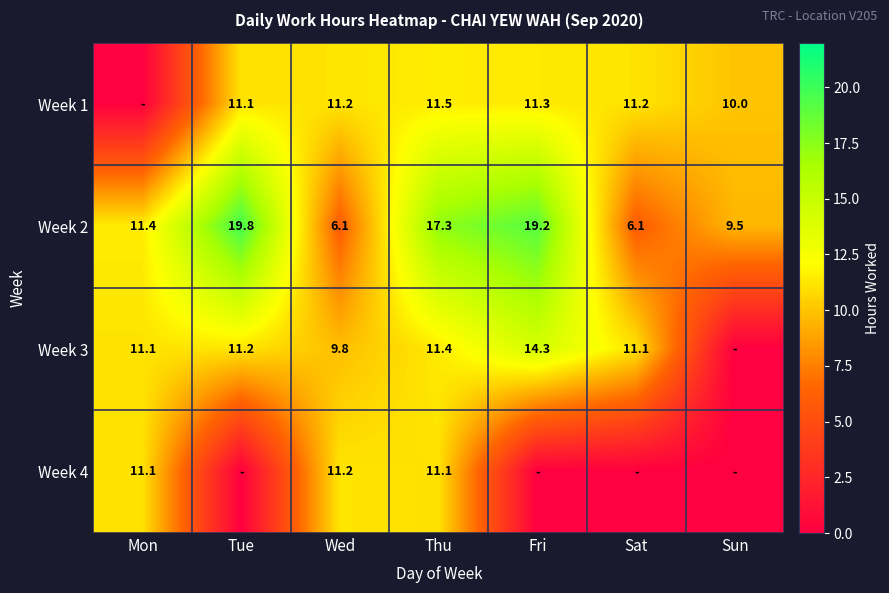

Which label corresponds to the smallest value in the chart?

Mon